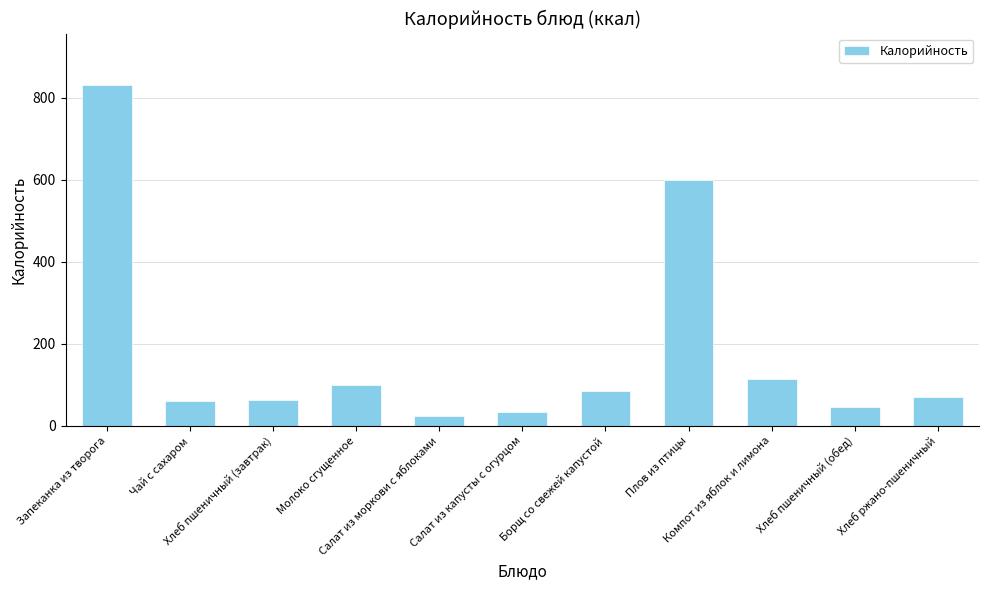

Between Салат из моркови с яблоками and Запеканка из творога, which is larger?

Запеканка из творога